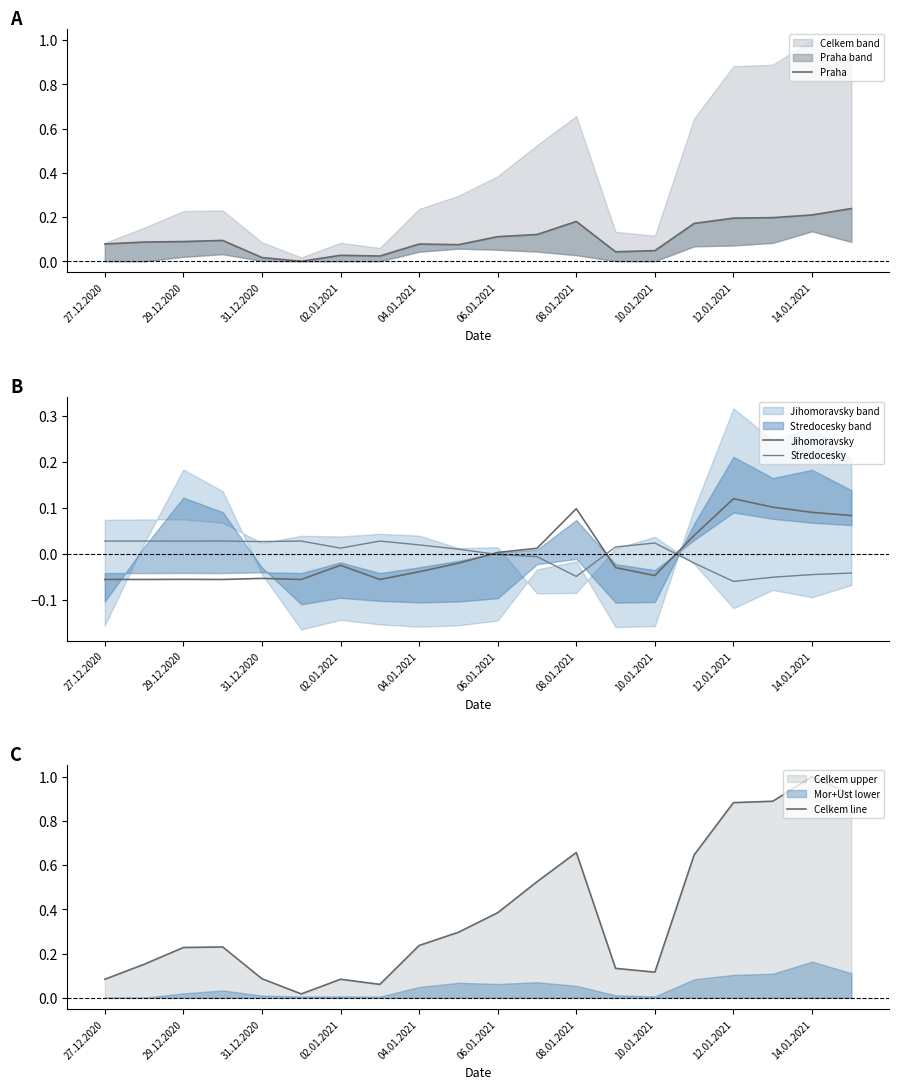

True or false: Jihomoravsky has more than 0 interior local peaks.

True